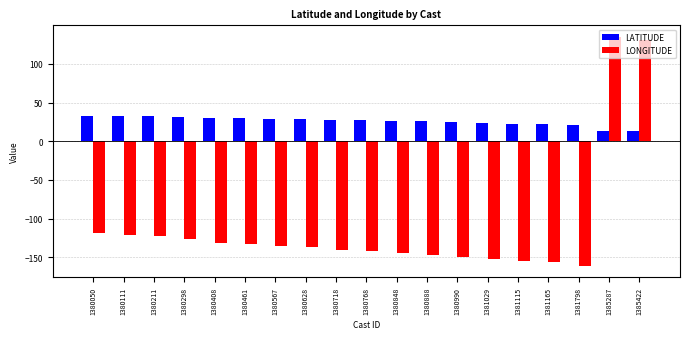

What is the value of the LONGITUDE bar at the 16th from the left?

-156.0